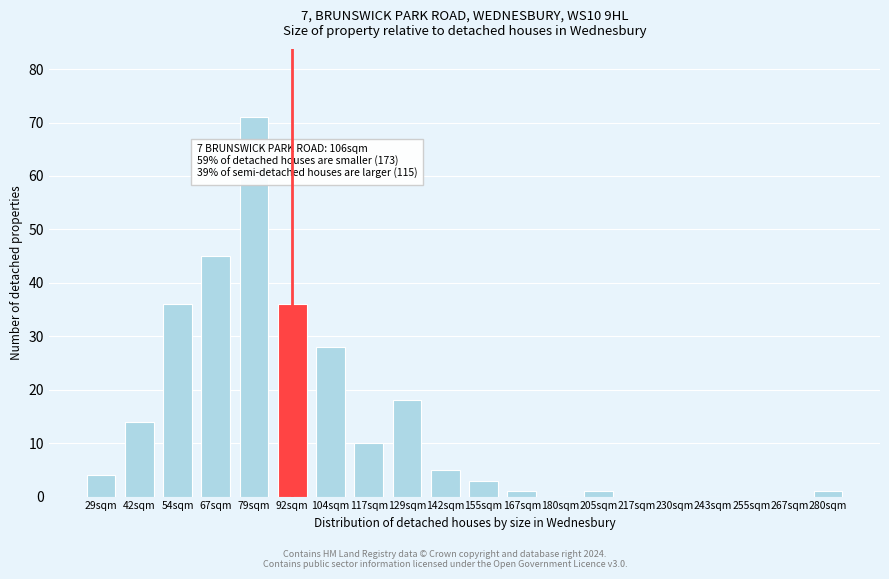

Reading left to right, what are all the values shown in this chart?

29sqm=4	42sqm=14	54sqm=36	67sqm=45	79sqm=71	92sqm=36	104sqm=28	117sqm=10	129sqm=18	142sqm=5	155sqm=3	167sqm=1	180sqm=0	205sqm=1	217sqm=0	230sqm=0	243sqm=0	255sqm=0	267sqm=0	280sqm=1